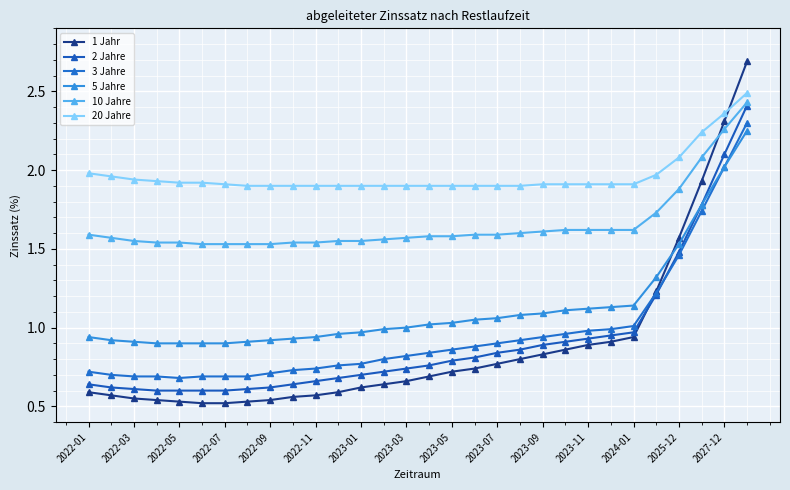

How many lines are shown in the chart?

6